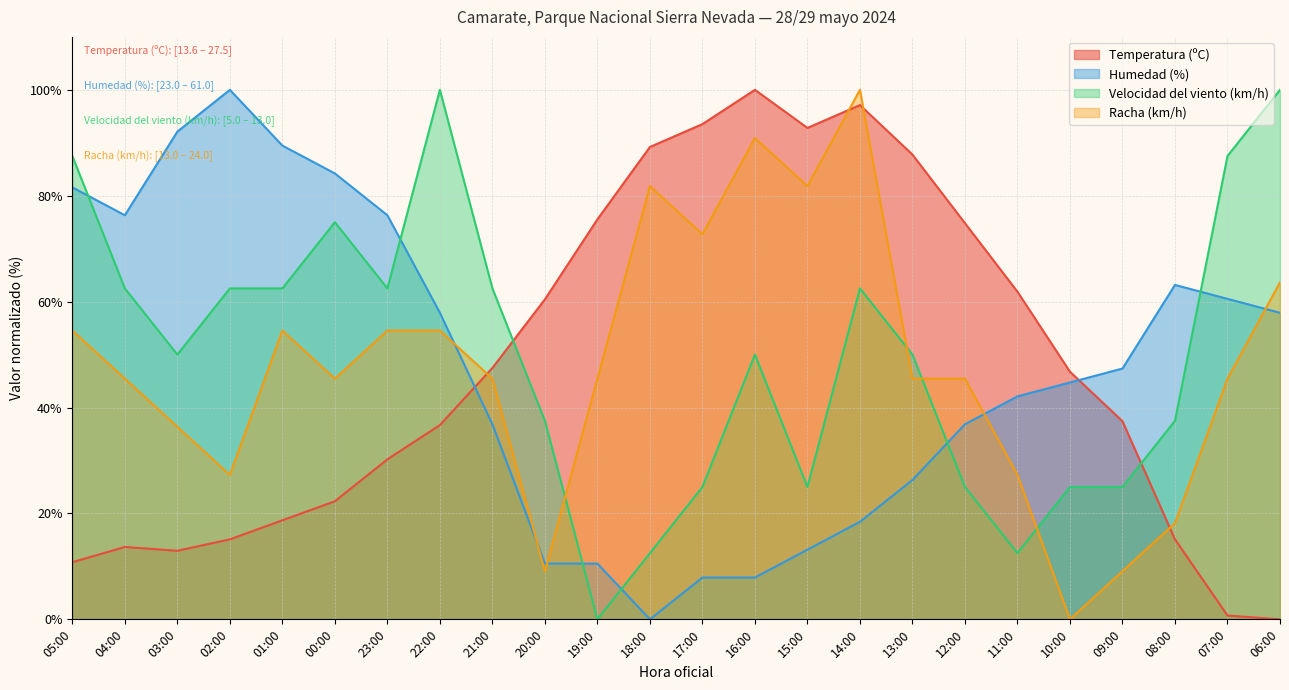

How many data points does each series have?

24